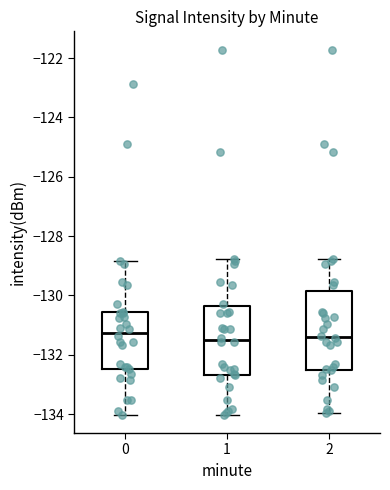

Where is the lower edge of the box at x = 2 on the y-axis? The values are not printed on the chart, so give them approximately, as read against the axis.

-132.6